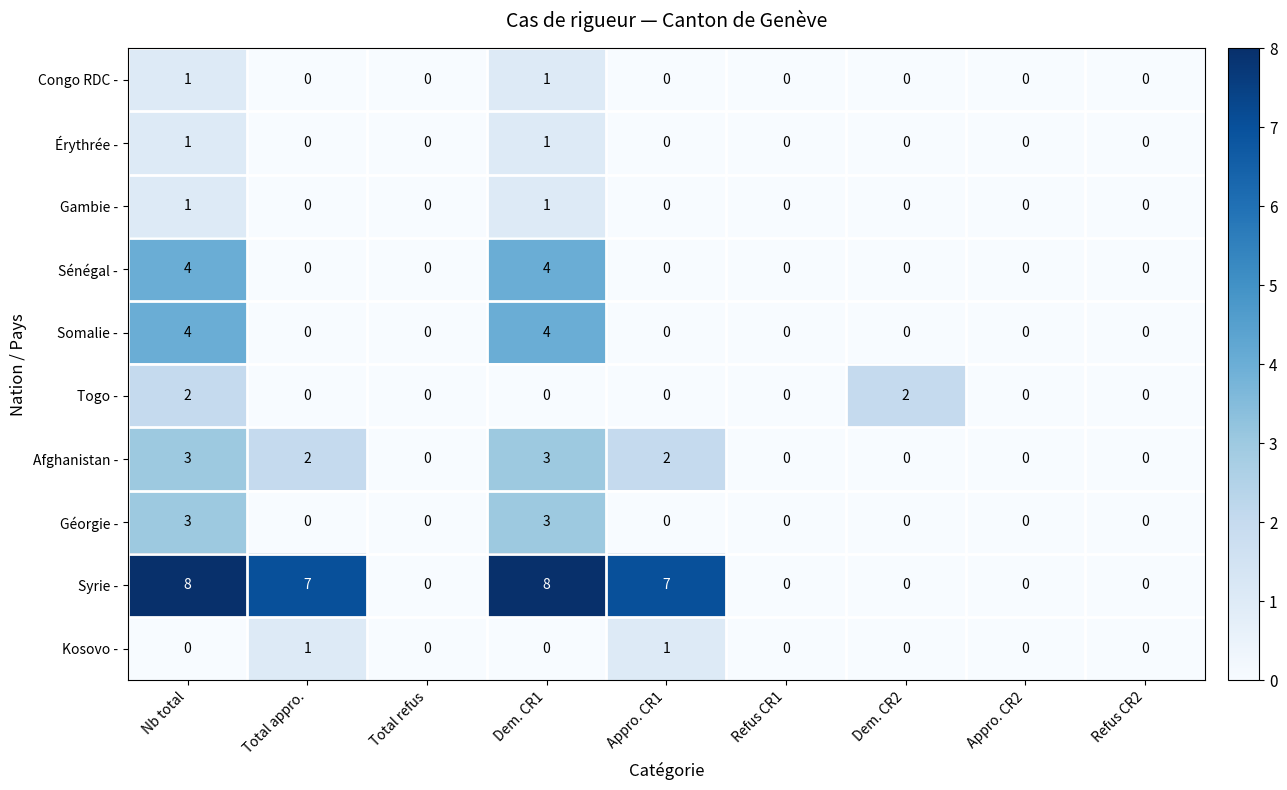

At how many categories does at least one series exceed 5?

4